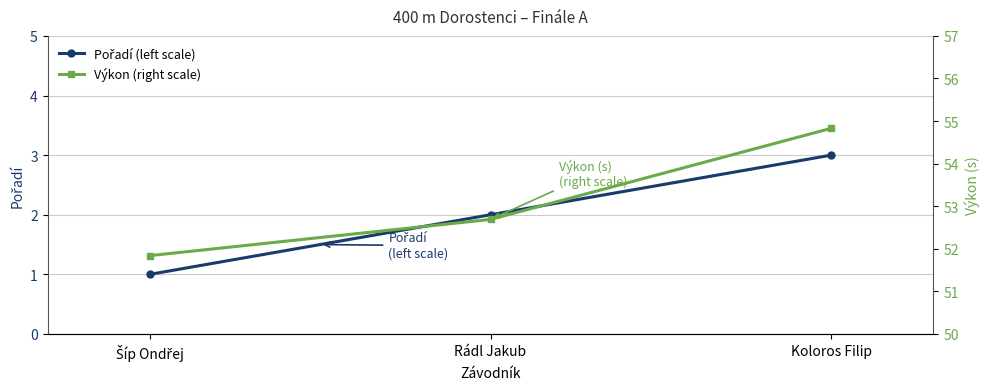

What position from the right is Koloros Filip?

1